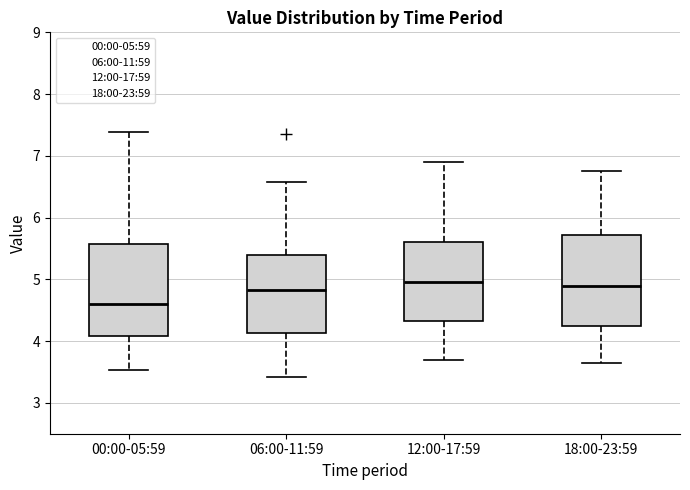

Reading left to right, transcribe this box plot: for each box, give where its median line is, the range the box spans, and where its two whiskers end, as read against the y-axis. The values are not printed on the chart, so give them approximately, as read against the axis.

00:00-05:59: median 4.6, box 4.1 to 5.6, whiskers 3.5 to 7.4
06:00-11:59: median 4.8, box 4.1 to 5.4, whiskers 3.4 to 6.6
12:00-17:59: median 5.0, box 4.3 to 5.6, whiskers 3.7 to 6.9
18:00-23:59: median 4.9, box 4.3 to 5.7, whiskers 3.7 to 6.8